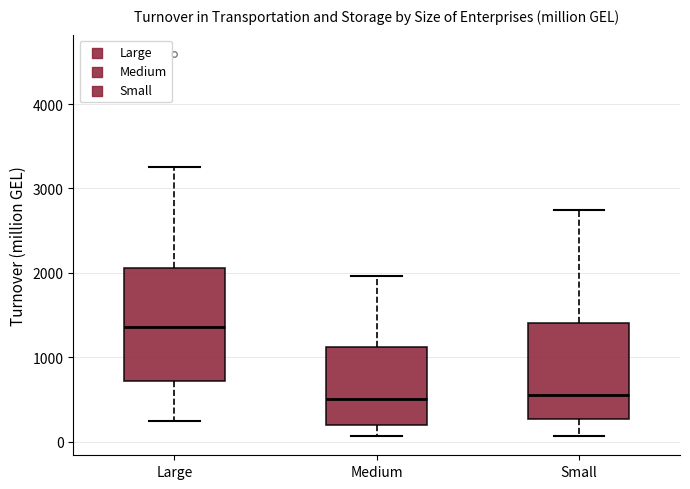

Where is the lower edge of the box for Medium on the y-axis? The values are not printed on the chart, so give them approximately, as read against the axis.

200